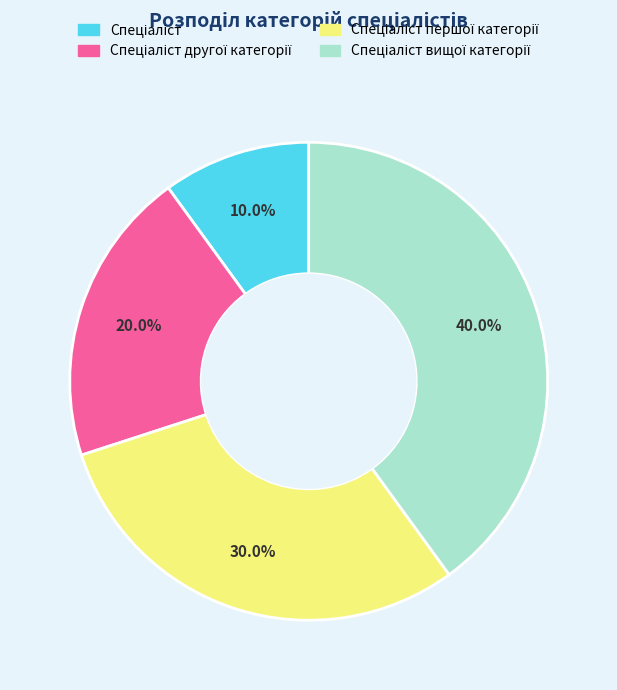

Does any single category account for the majority?

No